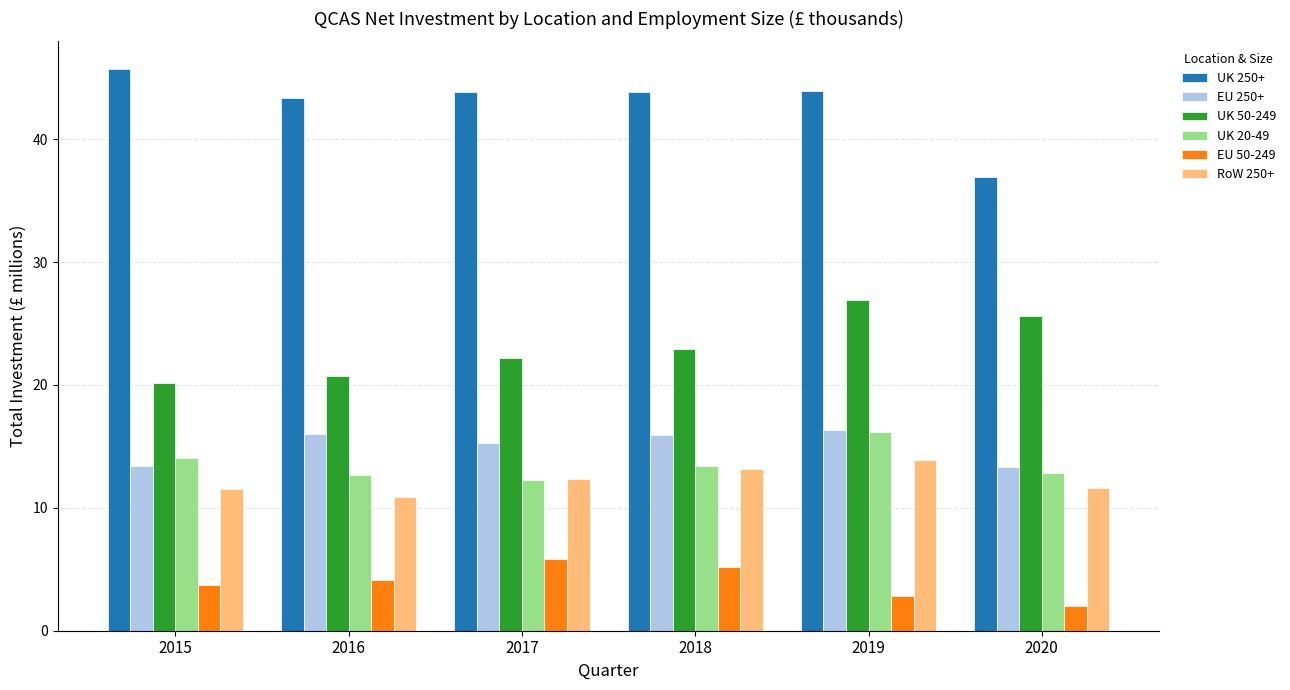

What is the greatest value displayed?

45.7